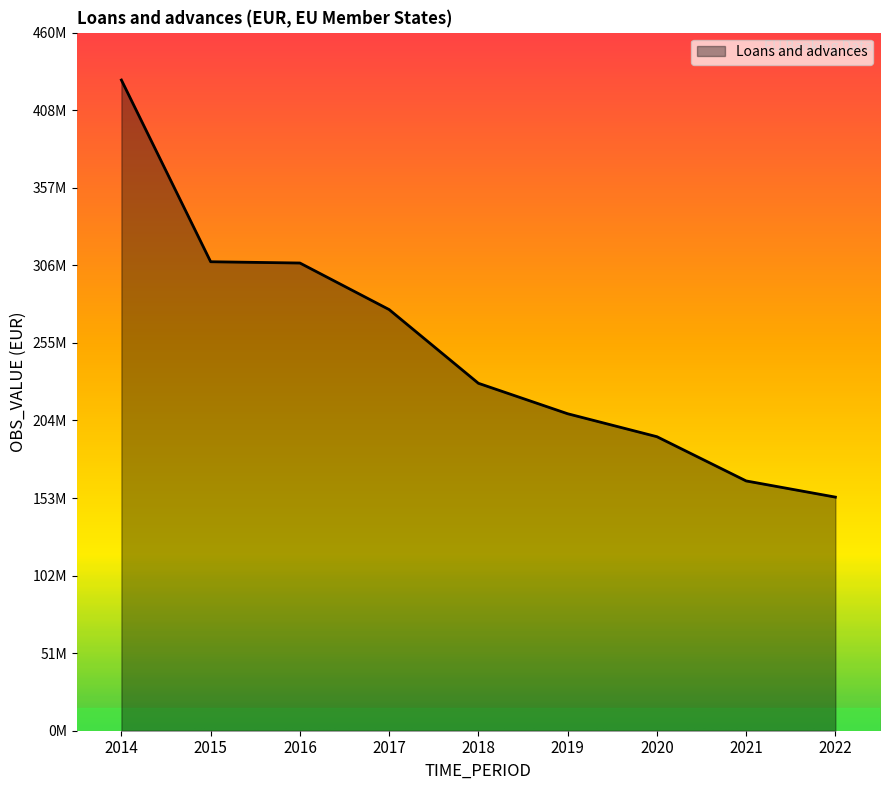

Does the chart have visible grid lines?

No